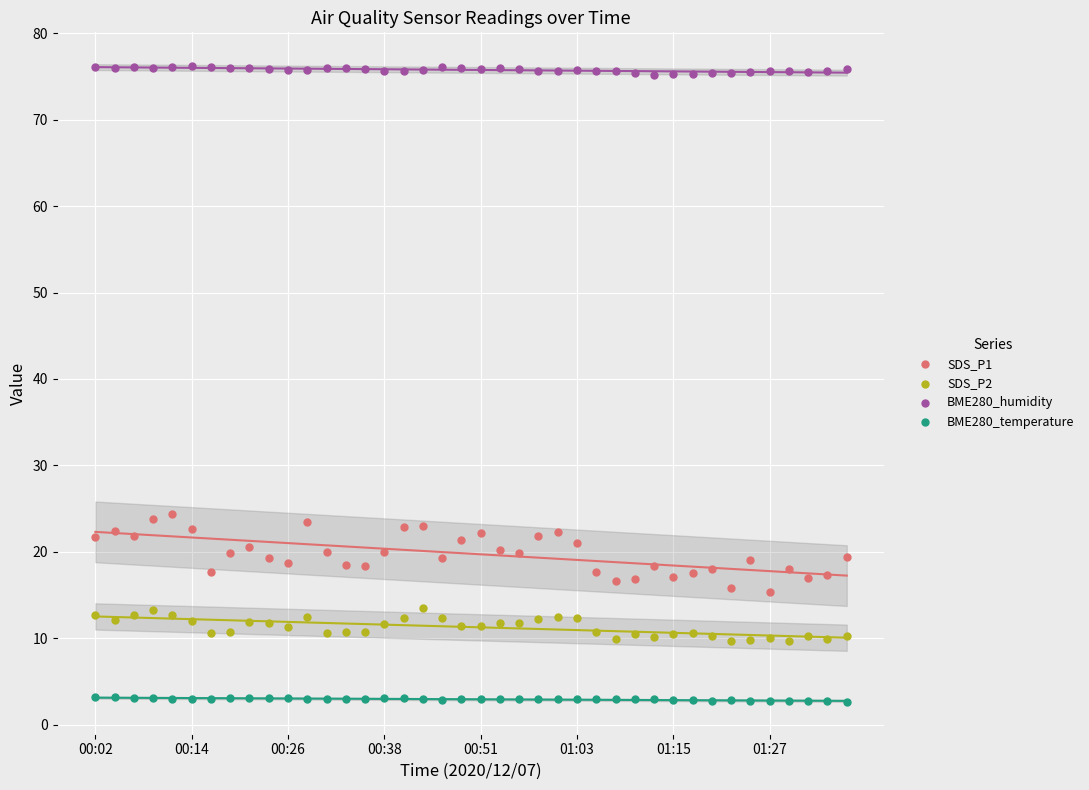

Which series has the widest spread of Y values?

SDS_P1